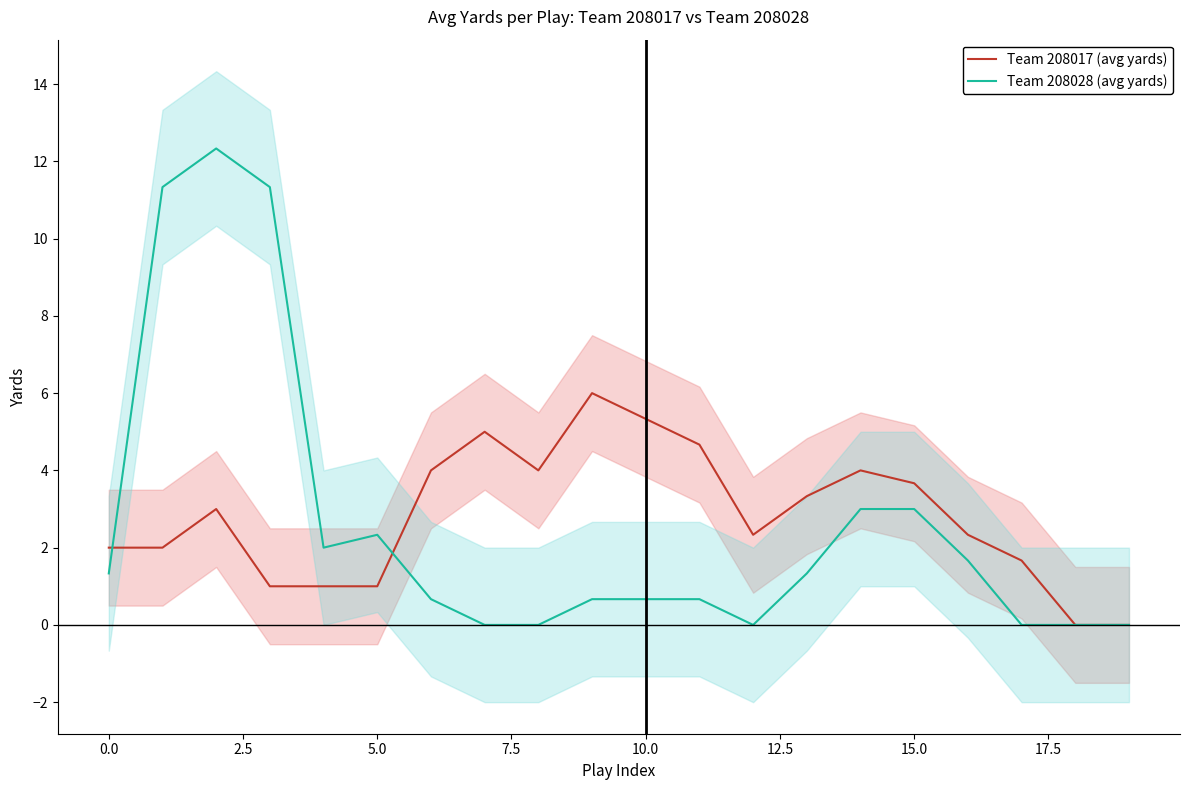

Which series ends up on top after the final intersection of Team 208028 (avg yards) and Team 208017 (avg yards)?

Team 208017 (avg yards)